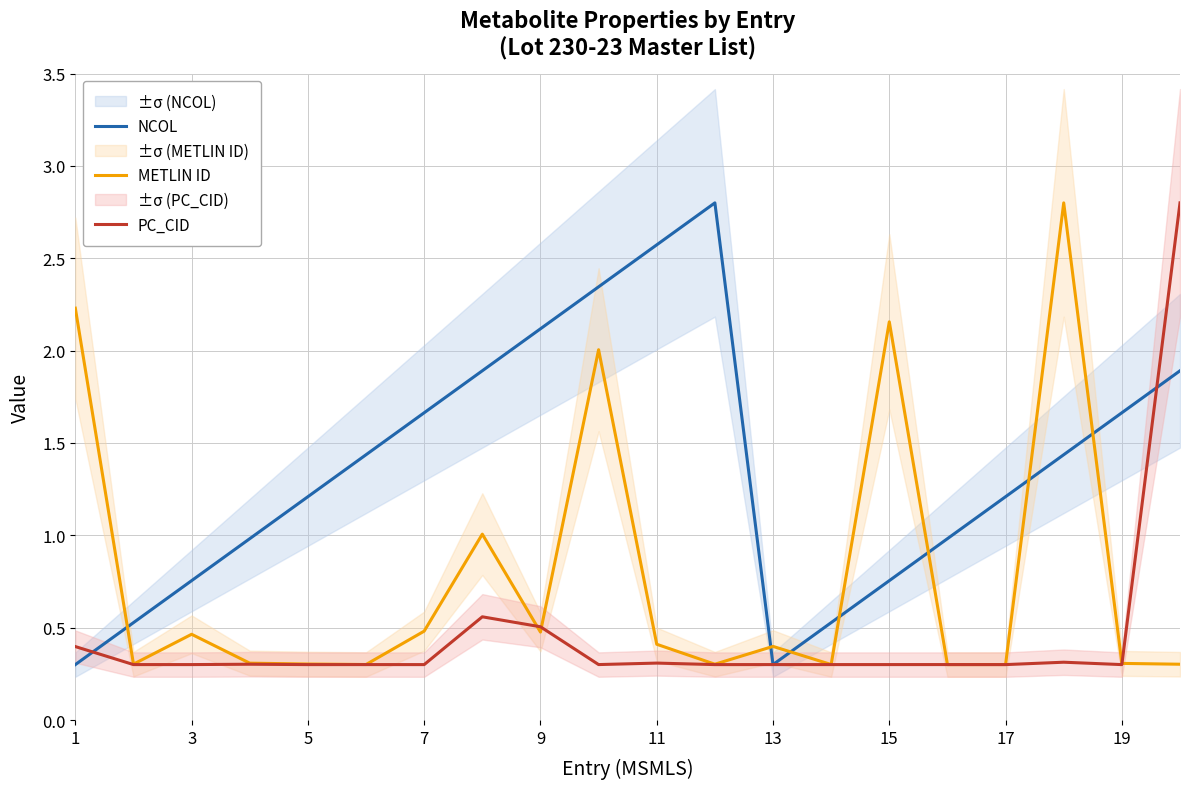

At how many categories does at least one series exceed 1?

14